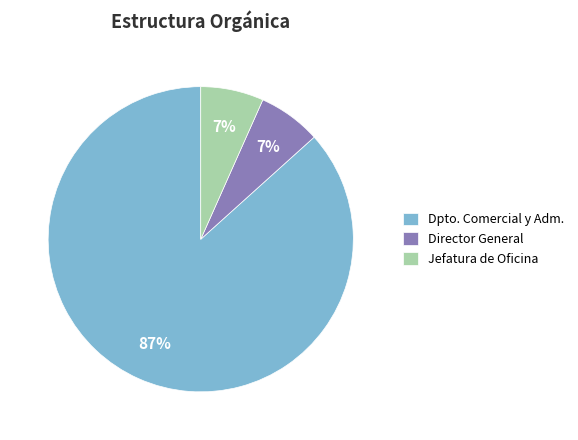

Is Director General the majority of the pie?

No